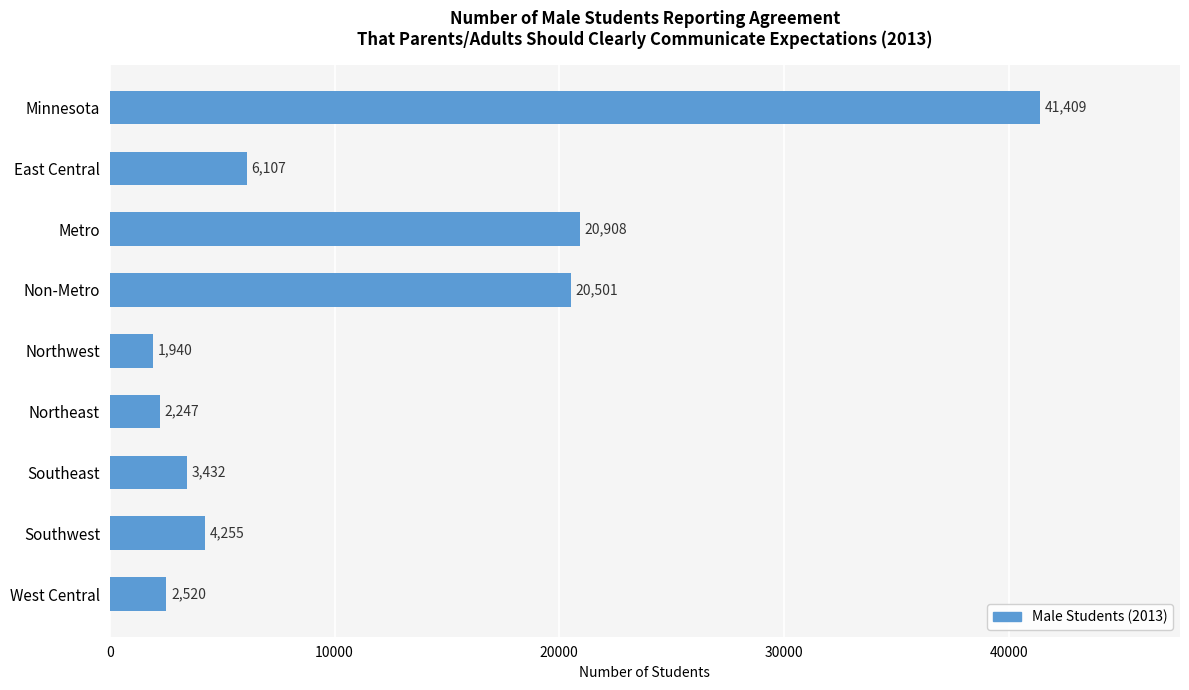

Count the number of data series in this chart.

1